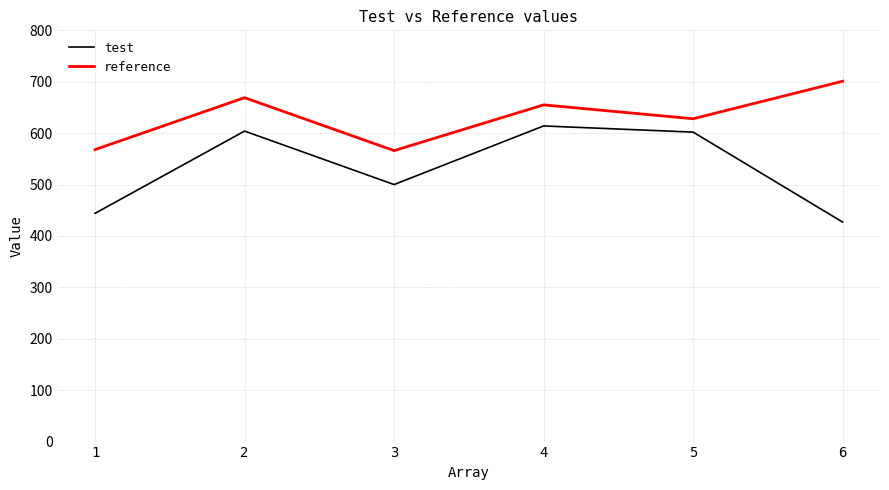

At which category does reference reach its first local valley?

3